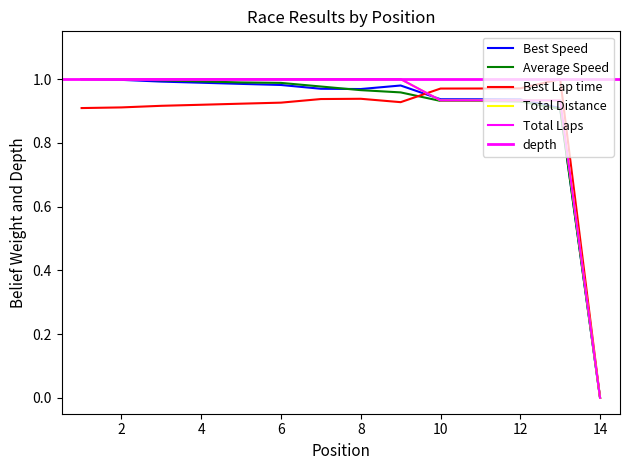

Which series has the largest total across all categories?

Total Laps